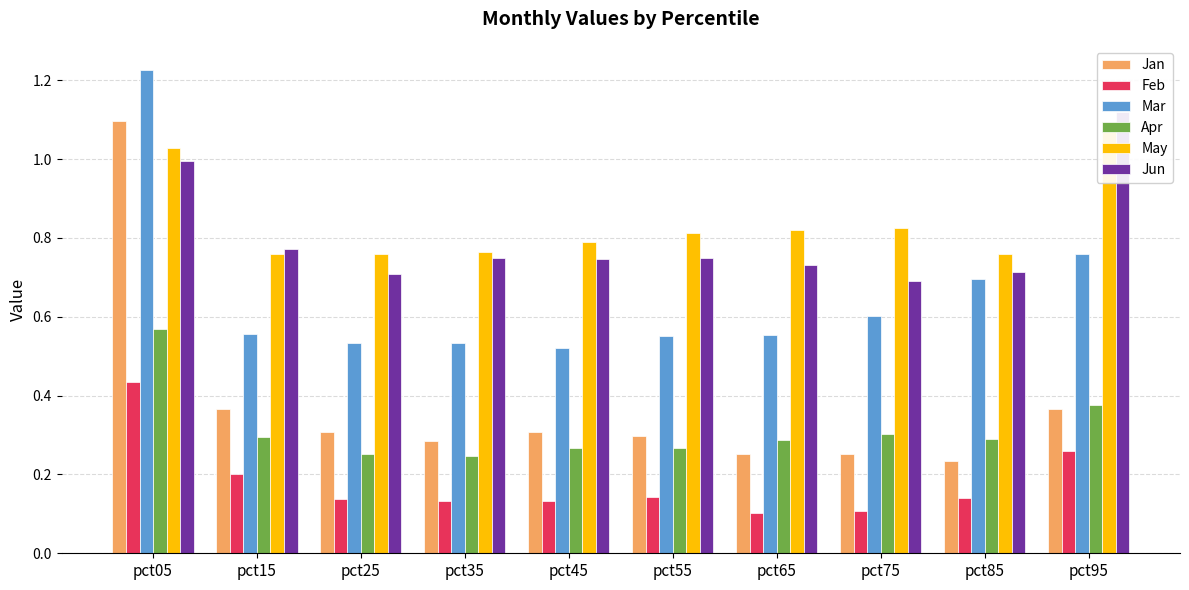

What is the sum of all Feb values?

1.8